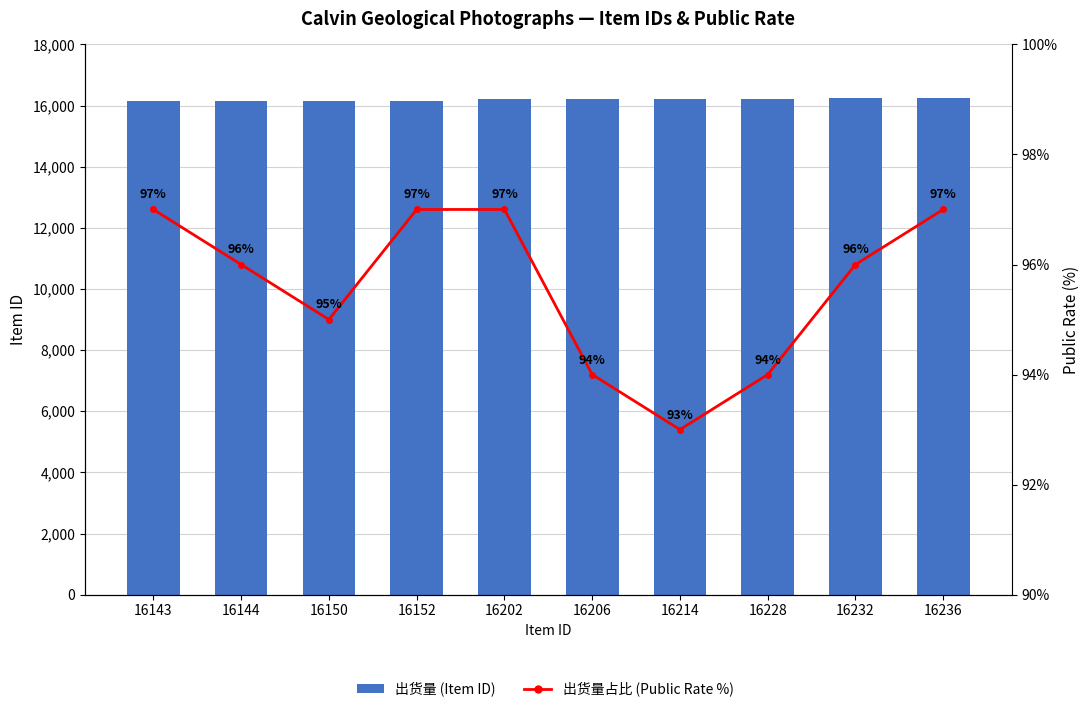

At 16232, list the series in order from largest to smallest.

Item ID (出货量), 公开率 (Public Rate %)